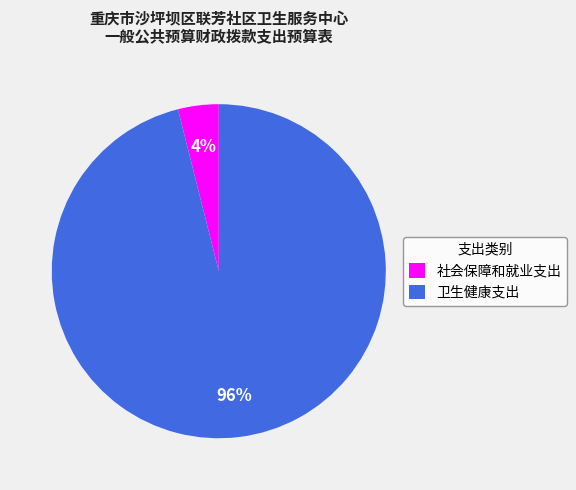

Which slice is the largest?

卫生健康支出